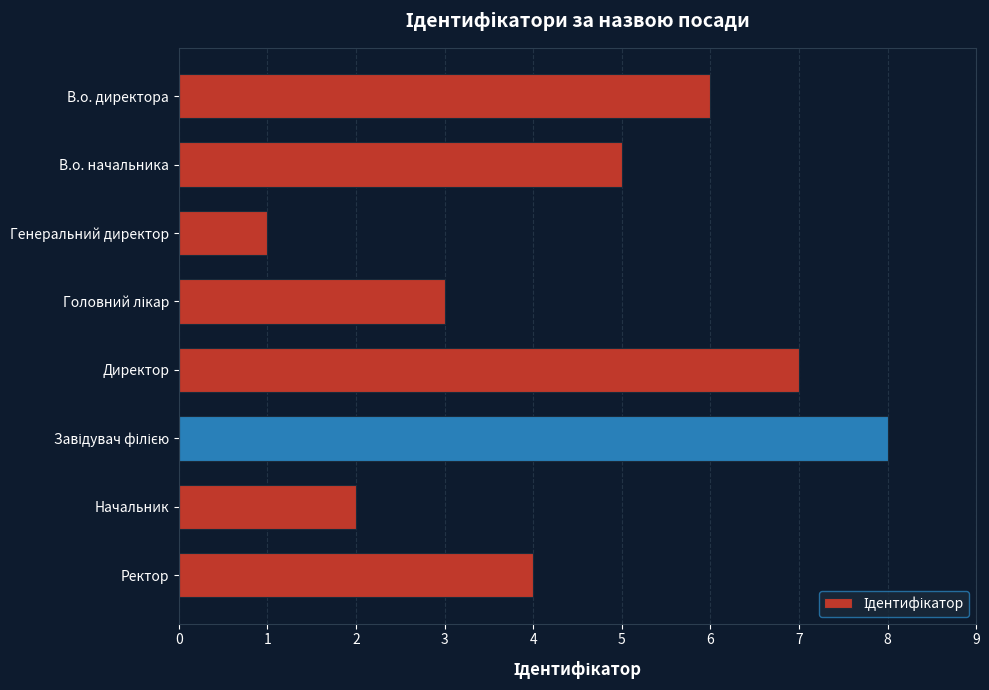

How many distinct data groups are displayed?

1